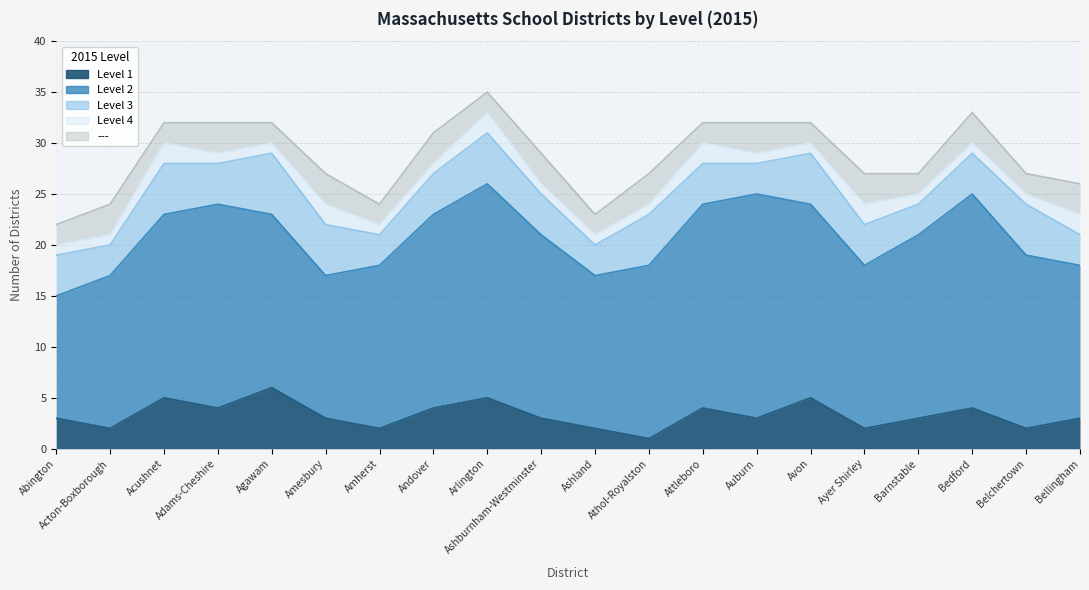

Count the number of data series in this chart.

5